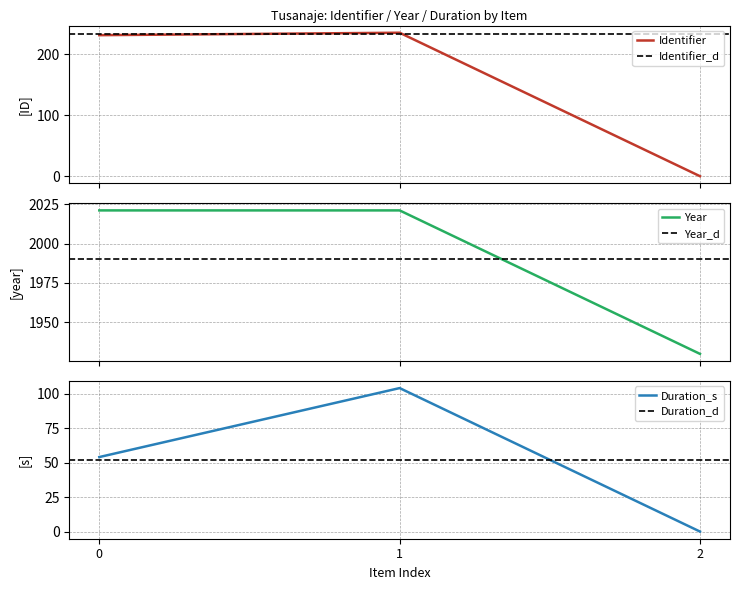

List the labels in order of Duration_s value, smallest first.

2, 0, 1